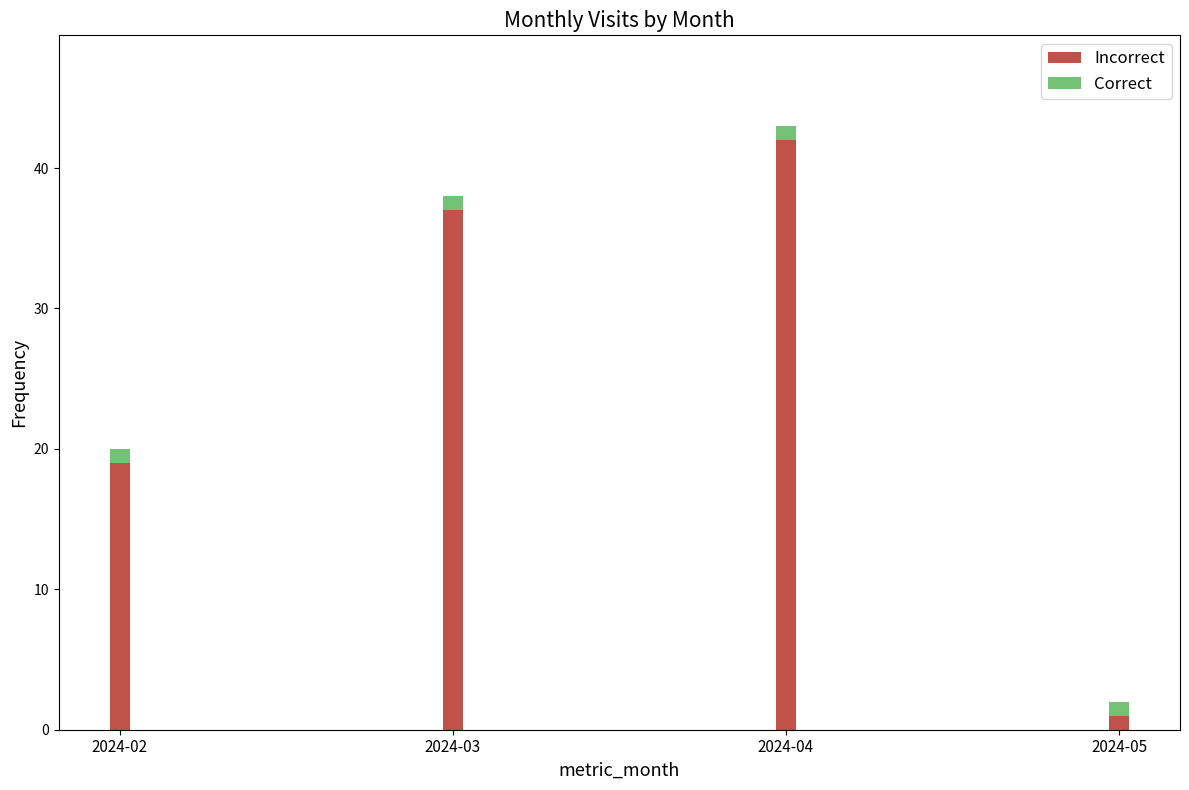

What is the average value of the Incorrect series?

25